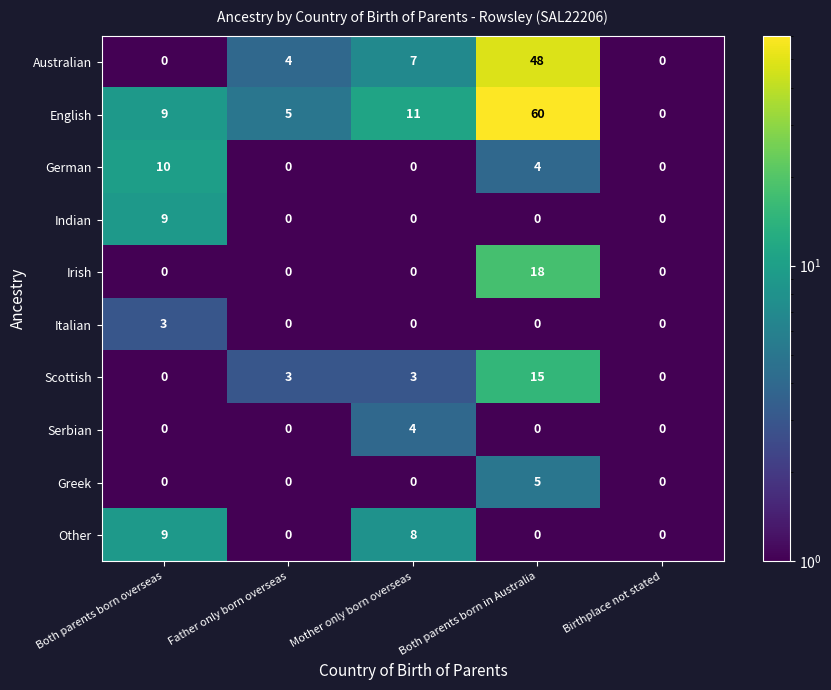

How many values in the Australian series are below 4?

2